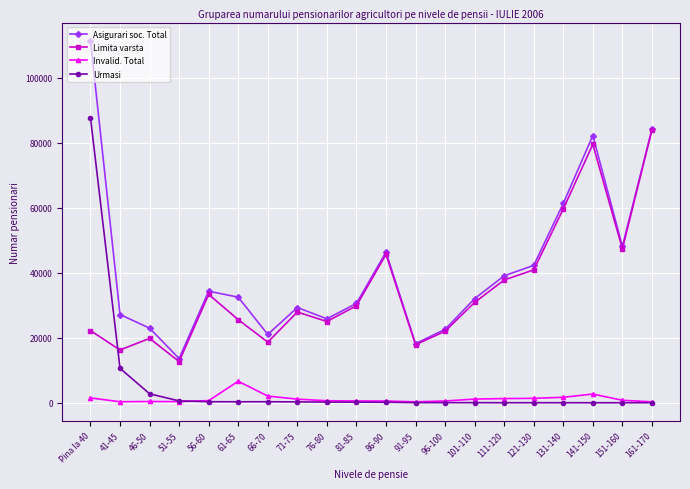

How many intersections are there between Urmasi and Limita varsta?

1